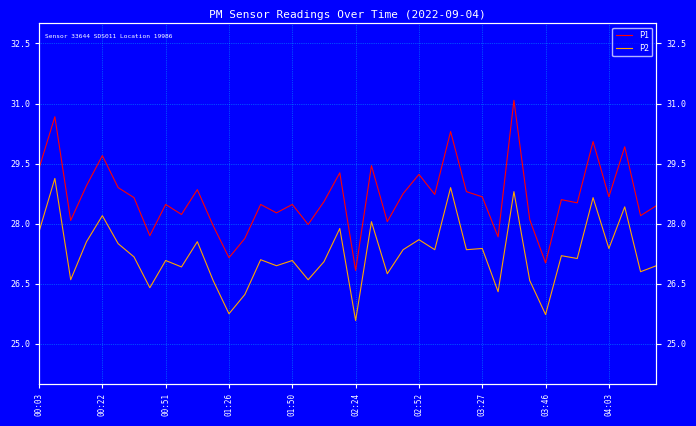

Does the chart have visible grid lines?

Yes